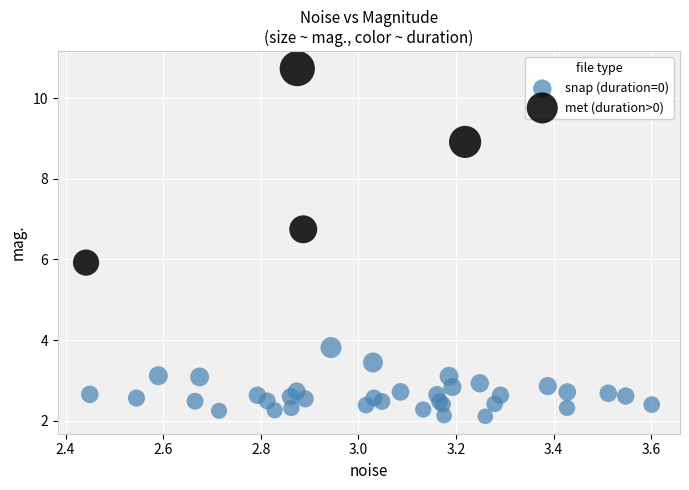

Which series contains the lowest Y value?

snap (duration=0)